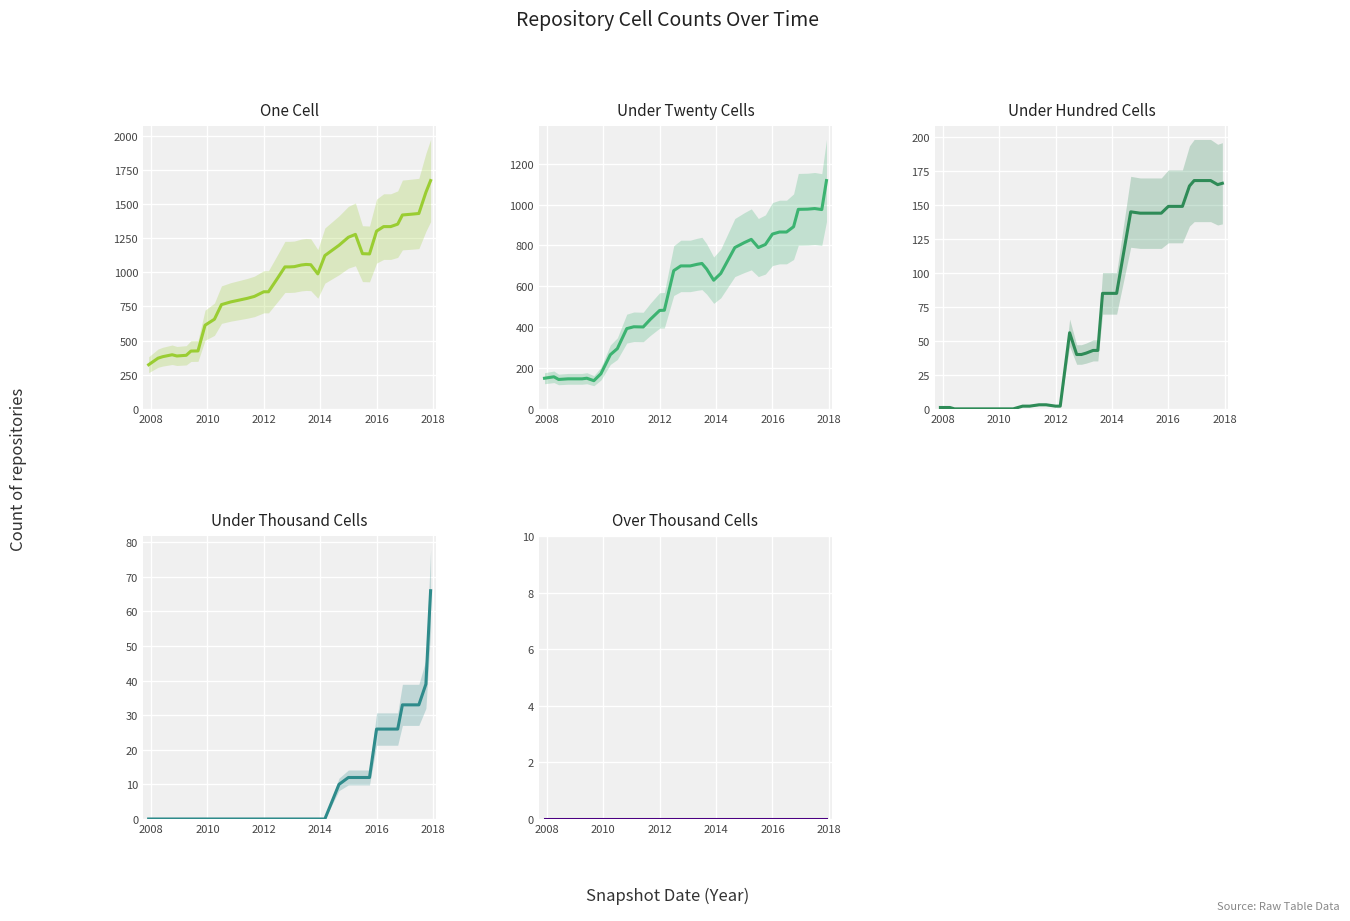

True or false: Under Twenty Cells has a value of 35 at 2010.

False